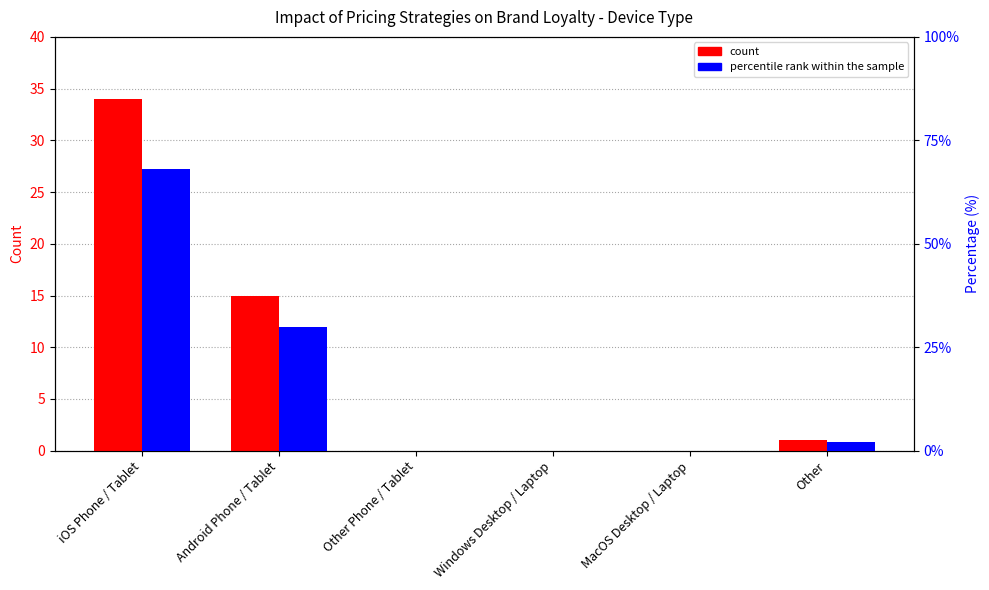

Reading right to left, extract all data points from this chart.

count: 1	0	0	0	15	34
percentile rank within the sample: 2	0	0	0	30	68